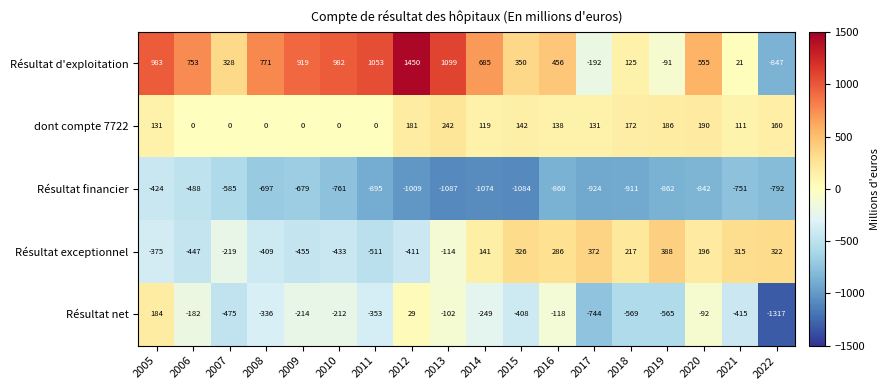

What is the maximum value for Résultat exceptionnel?

388